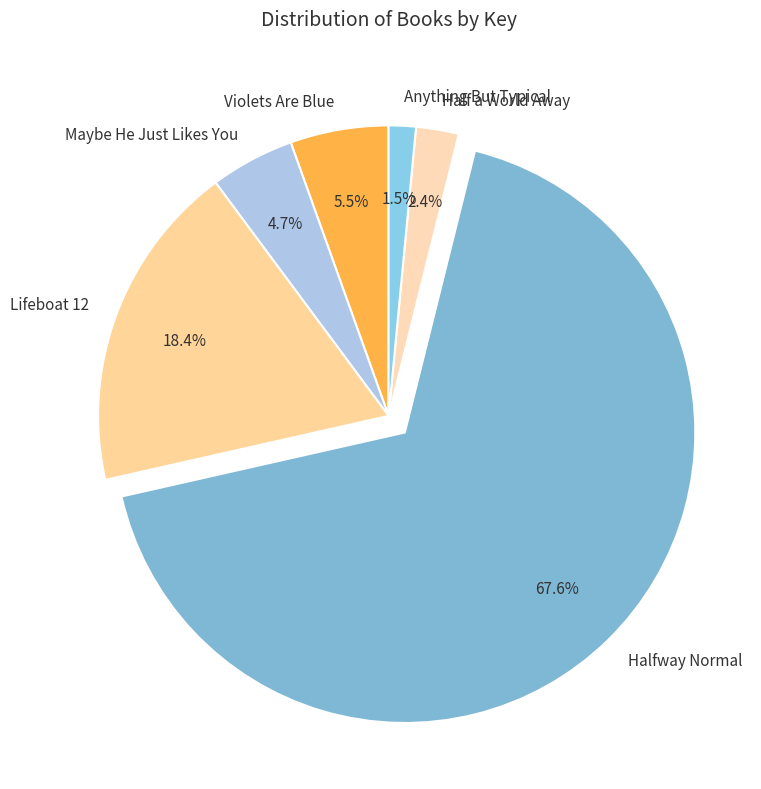

What portion of the pie excludes Half a World Away?

97.6%